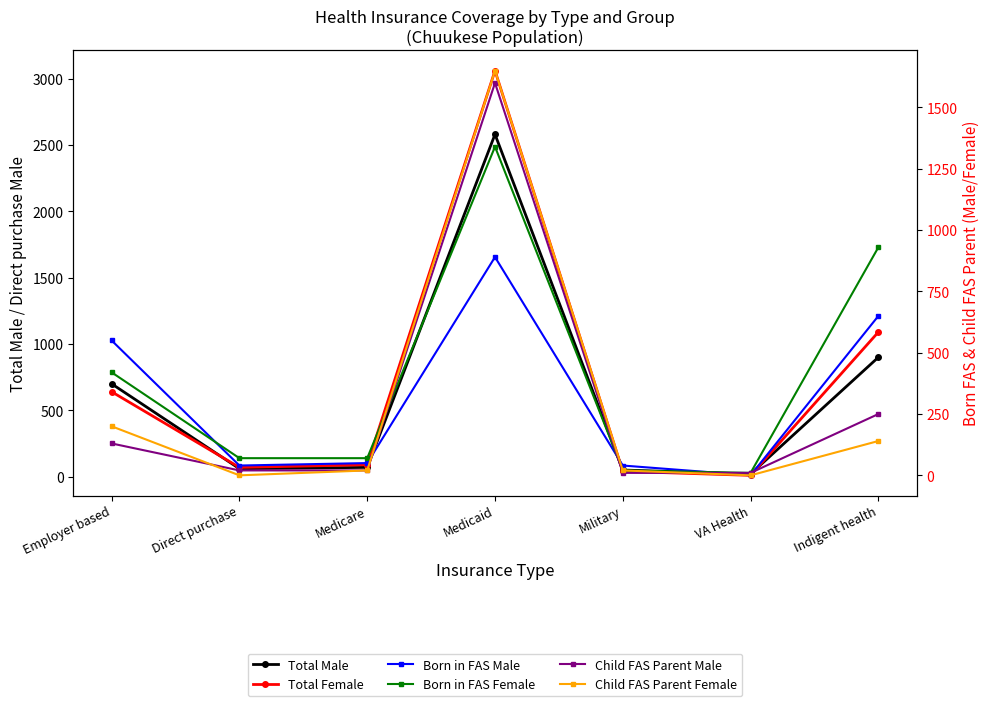

Is this an area chart (filled region under the line)?

No